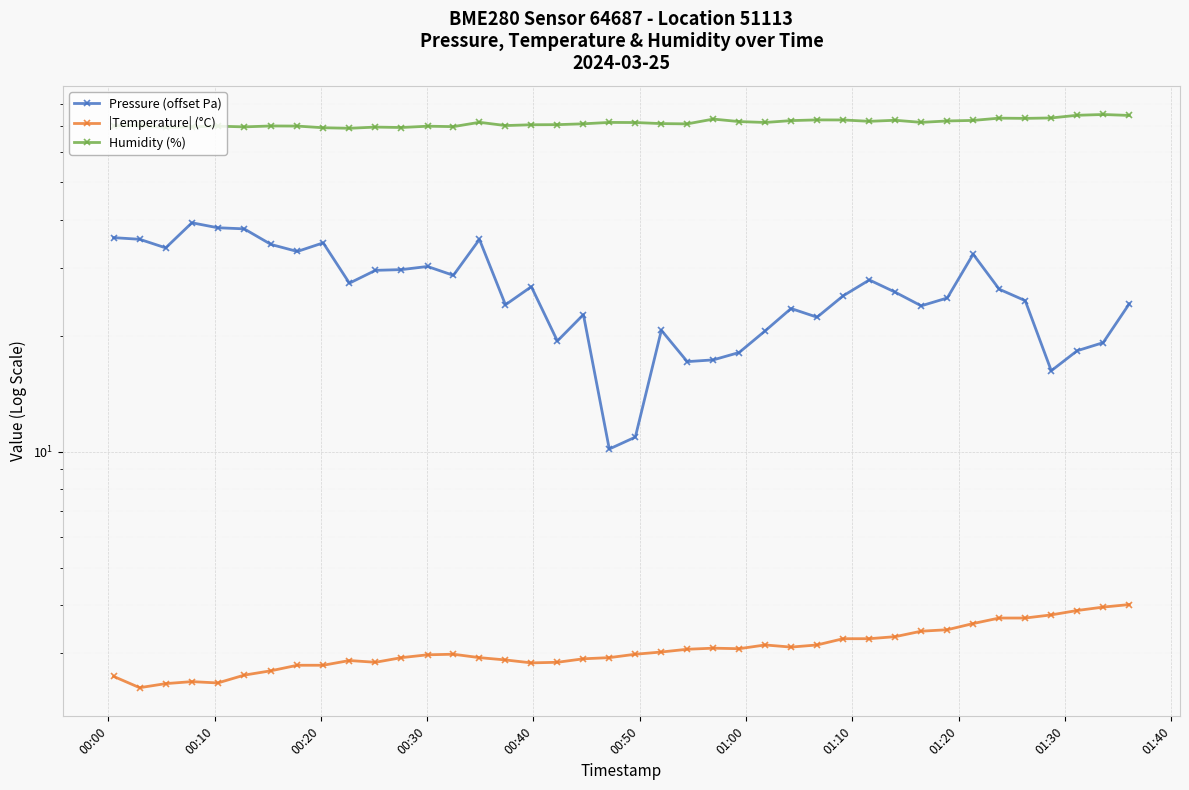

Does the chart display data point markers on the line(s)?

Yes